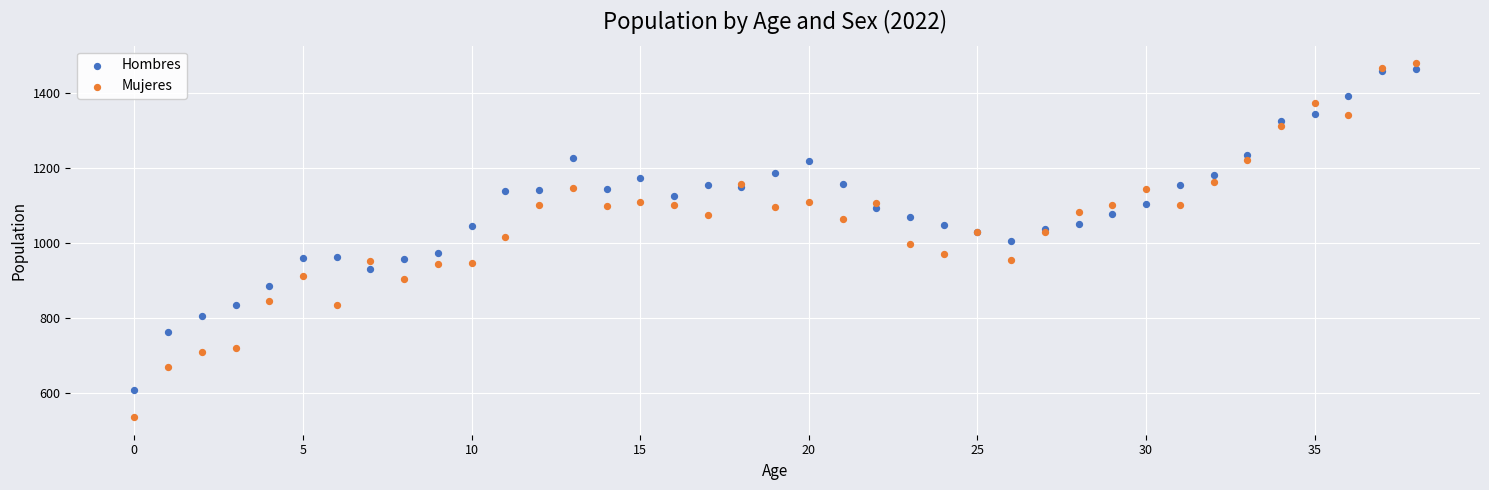

Which series contains the lowest Y value?

Mujeres